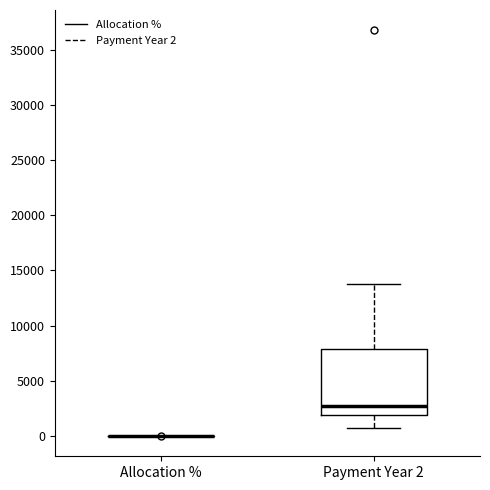

Reading left to right, transcribe this box plot: for each box, give where its median line is, the range the box spans, and where its two whiskers end, as read against the y-axis. The values are not printed on the chart, so give them approximately, as read against the axis.

Allocation %: box collapsed to a line at 0, whiskers 0 to 0
Payment Year 2: median 2500, box 2000 to 8000, whiskers 500 to 14000